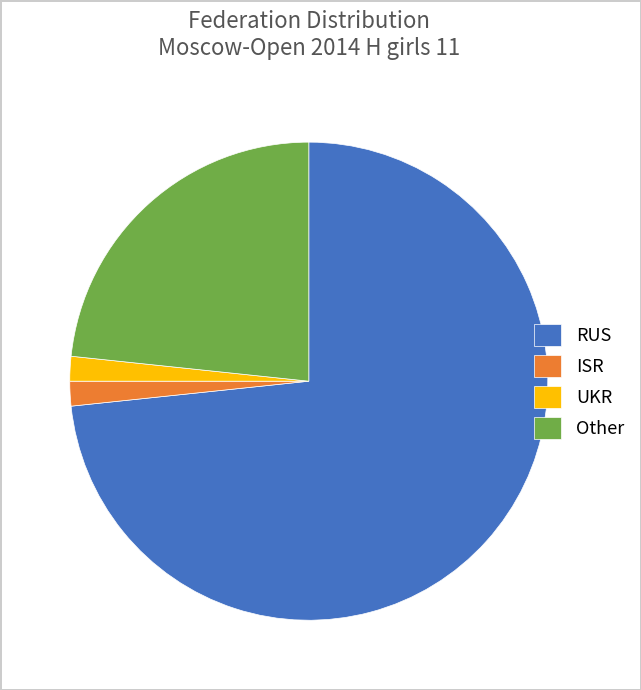

The RUS slice represents 62% of the pie. True or false?

False